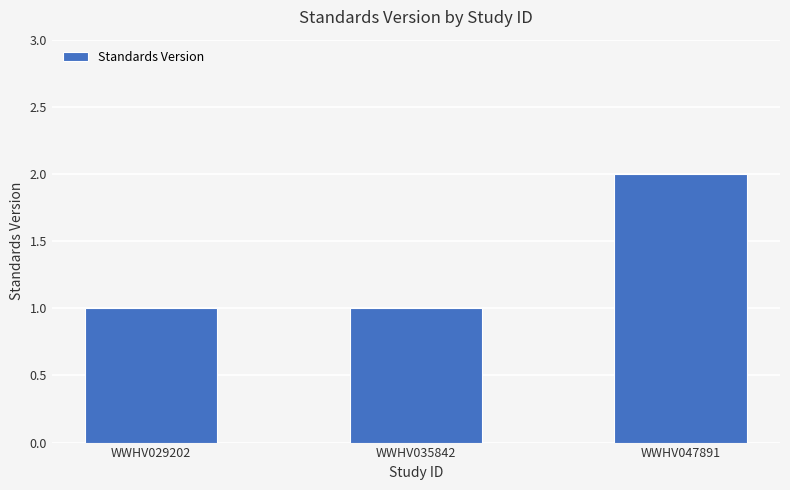

What is the smallest value displayed?

1